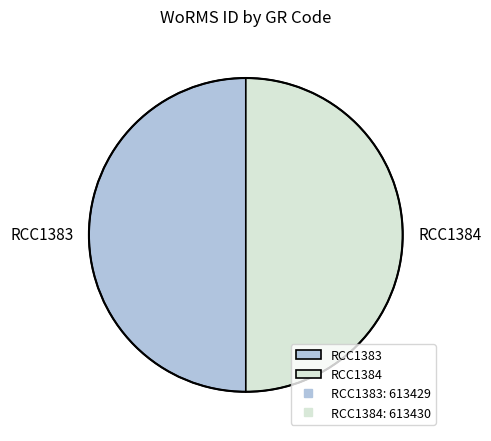

Do RCC1383 and RCC1384 together represent more than half of the pie?

Yes